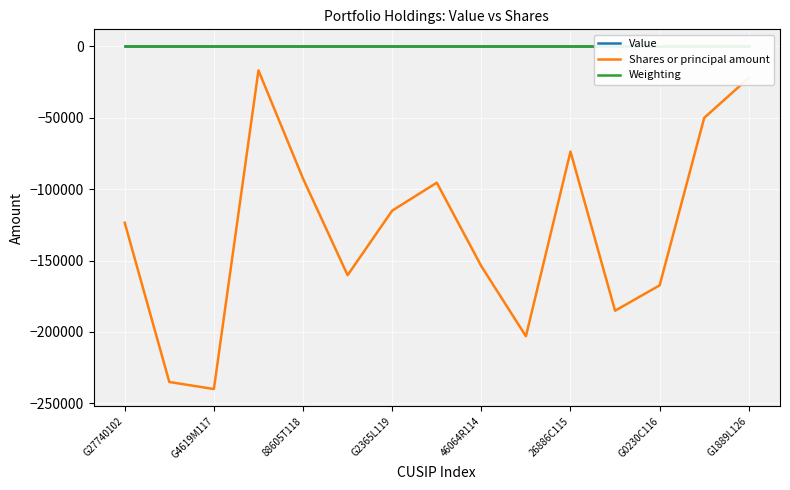

What is the maximum value for Shares or principal amount?

-16767